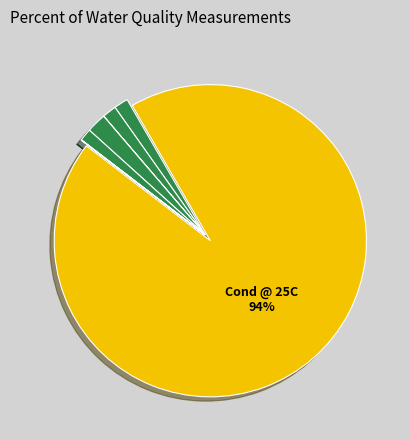

What is the largest slice in the pie chart?

Cond @ 25C